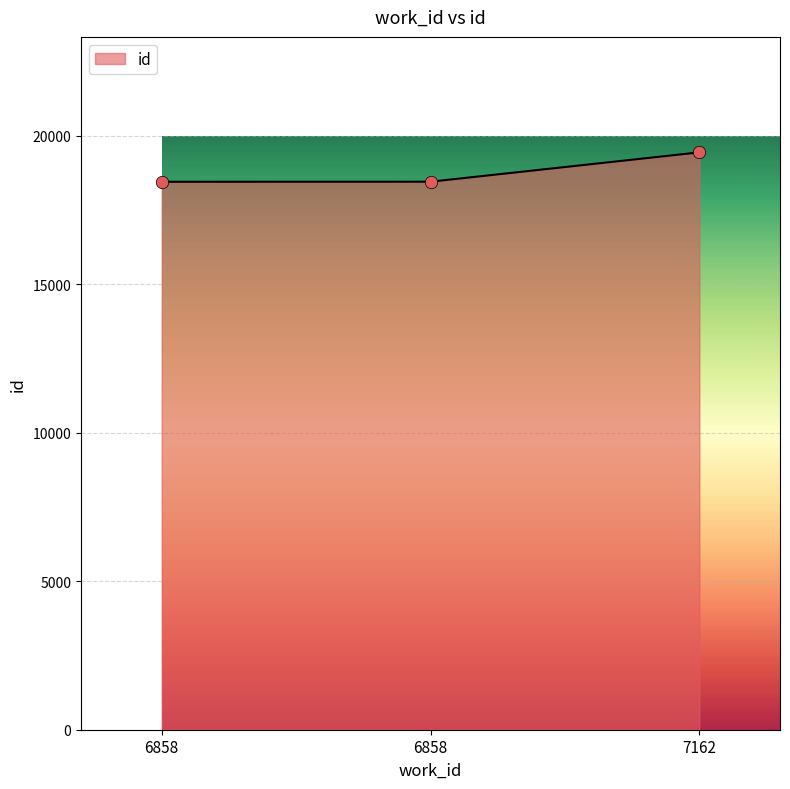

What is the change in value from 6858 to 6858?

+2